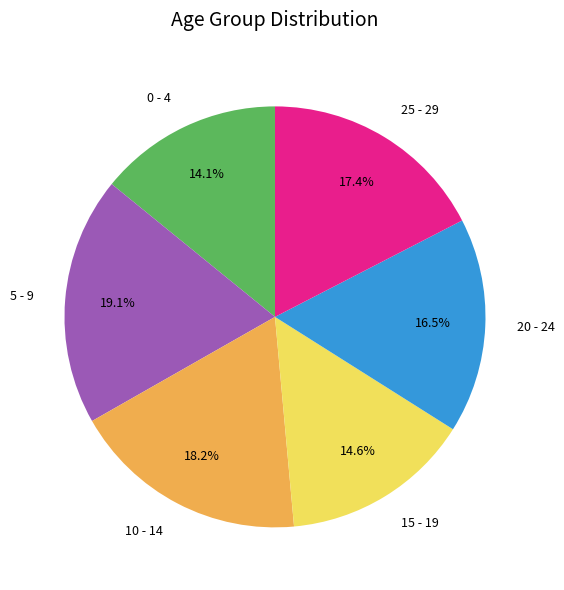

What is the ratio of the value at 20 - 24 to the value at 0 - 4?

1.2